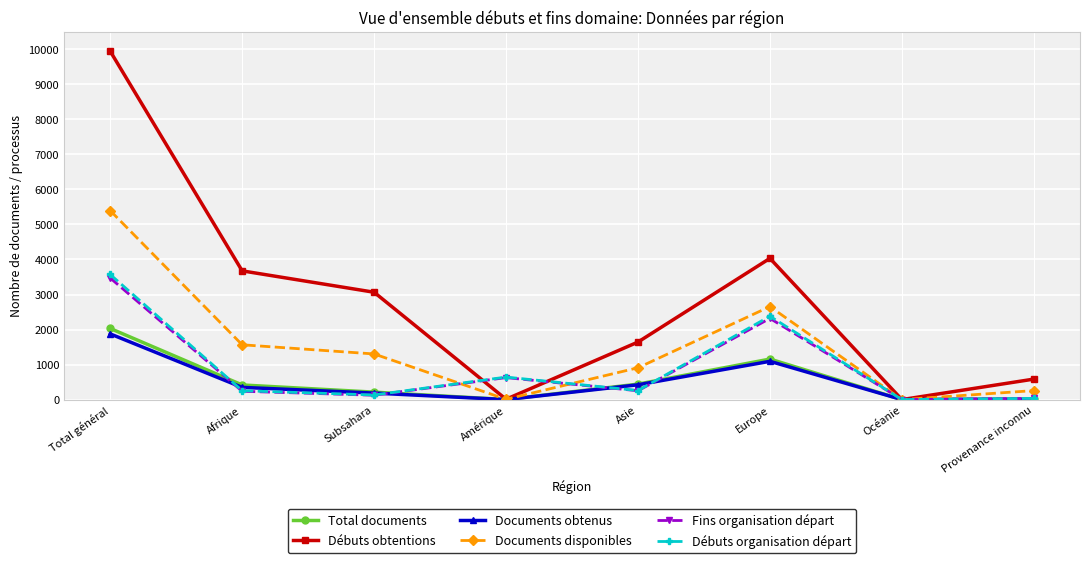

What is the label of the 2nd point from the left?

Afrique